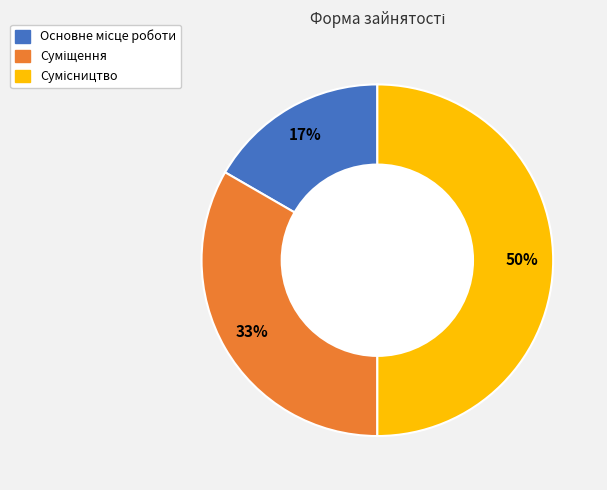

To the nearest percent, what is the average slice percentage?

33%